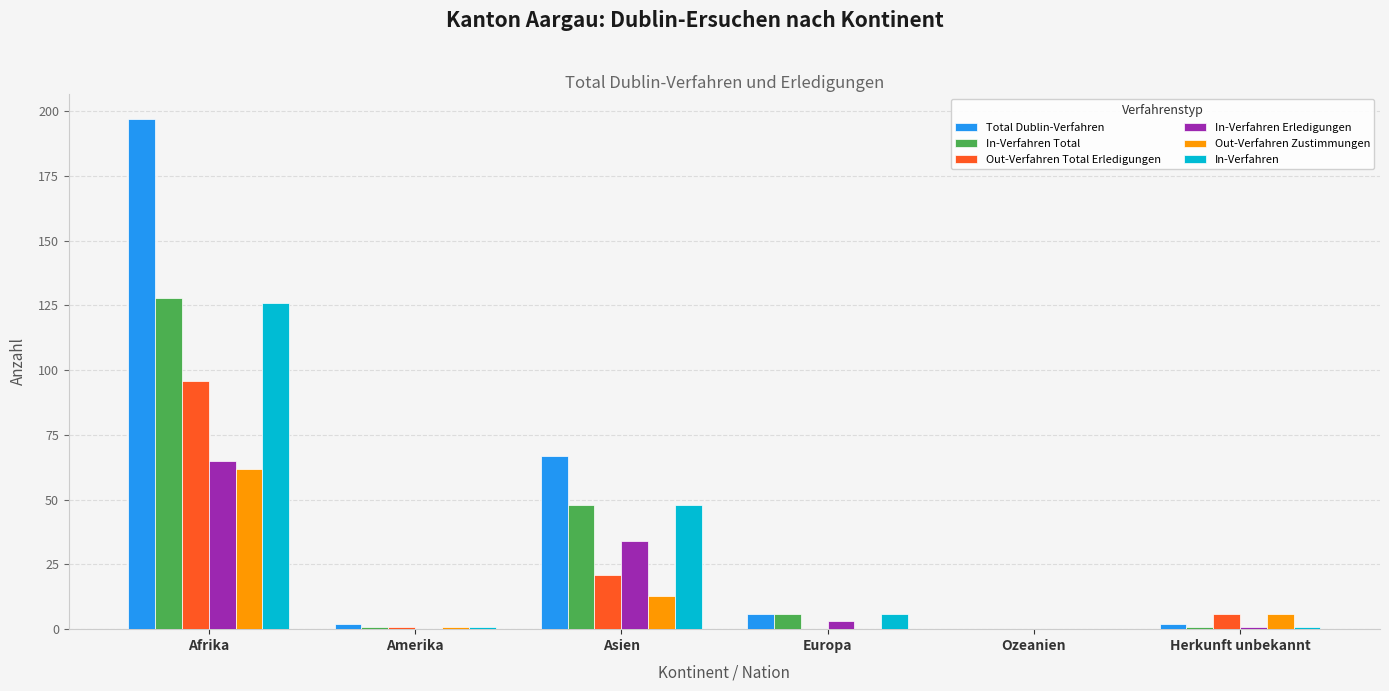

What is the maximum value shown in the chart?

197